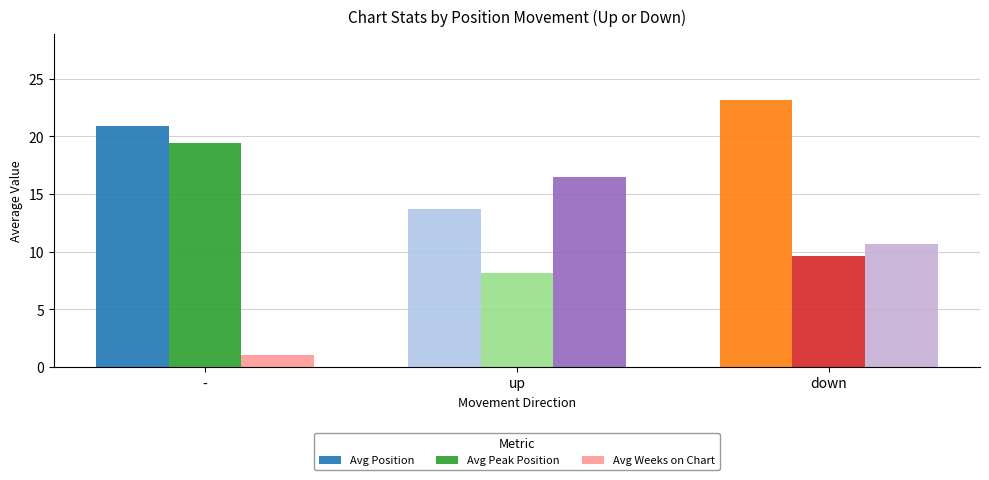

What is the lowest value of the Avg Position series?

13.7